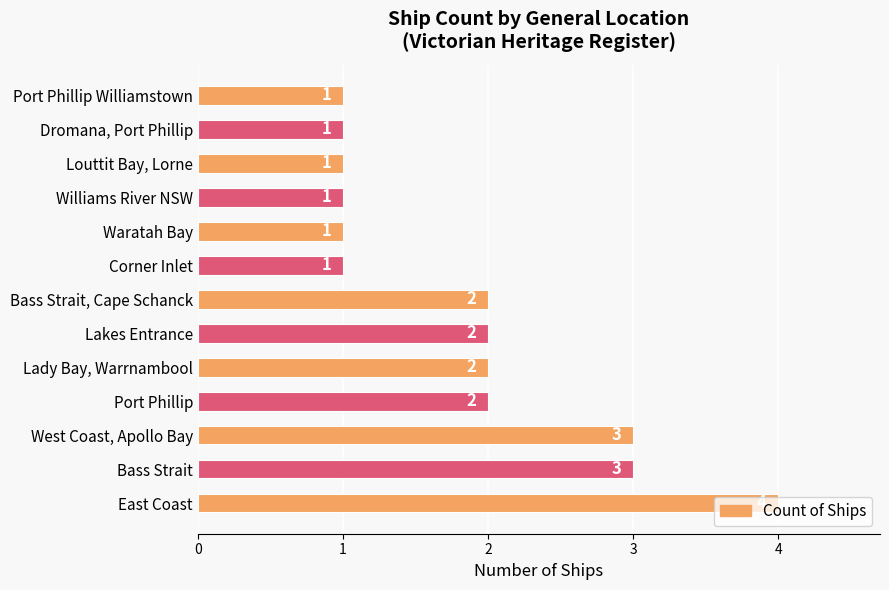

Does the chart contain any negative values?

No